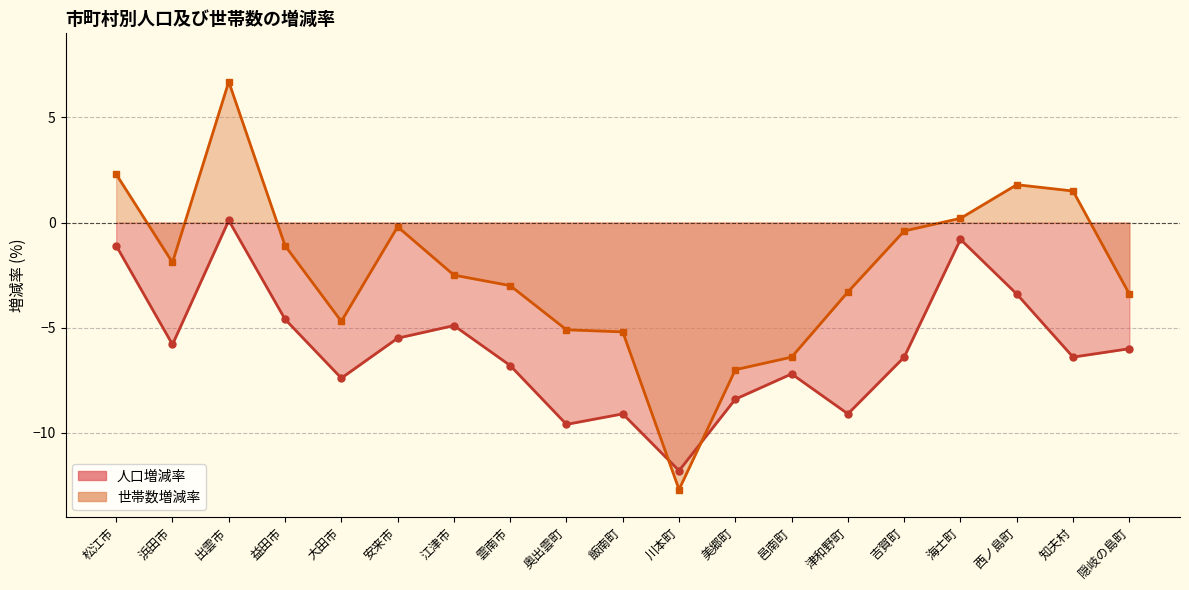

How many distinct data groups are displayed?

2